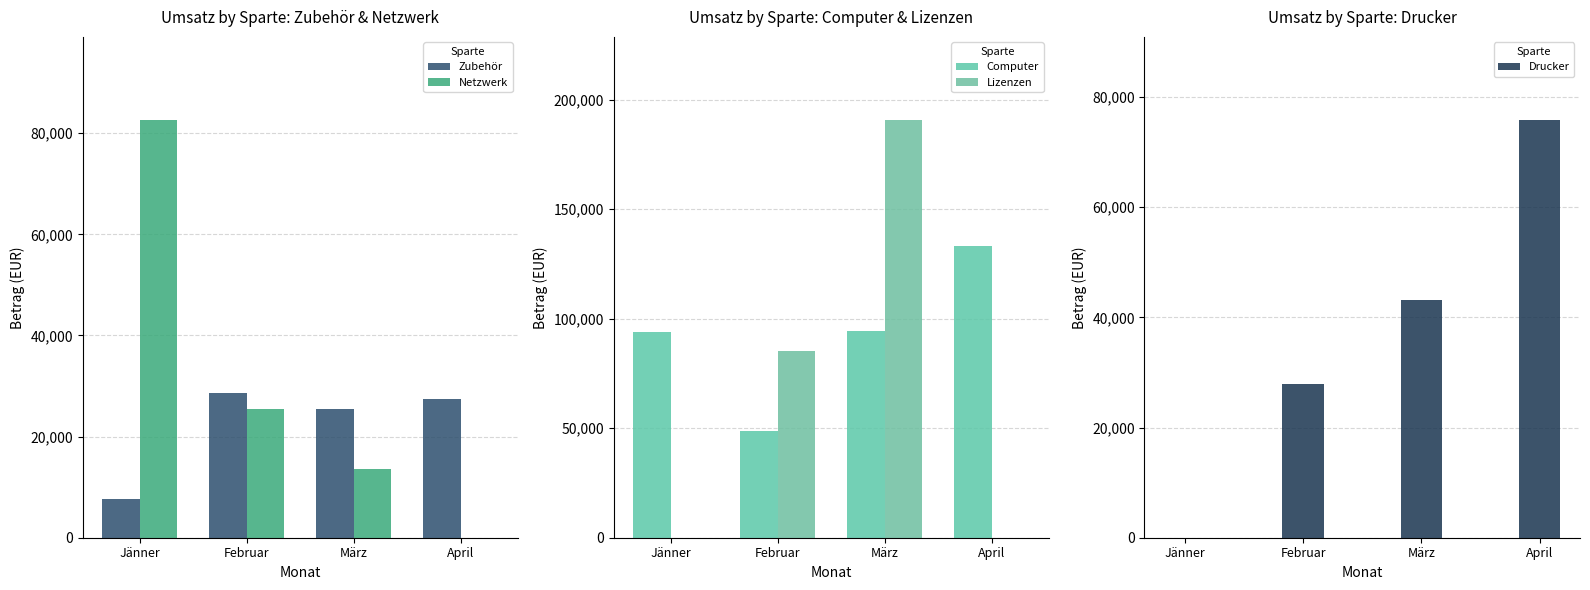

What is the average value of the Computer series?

92673